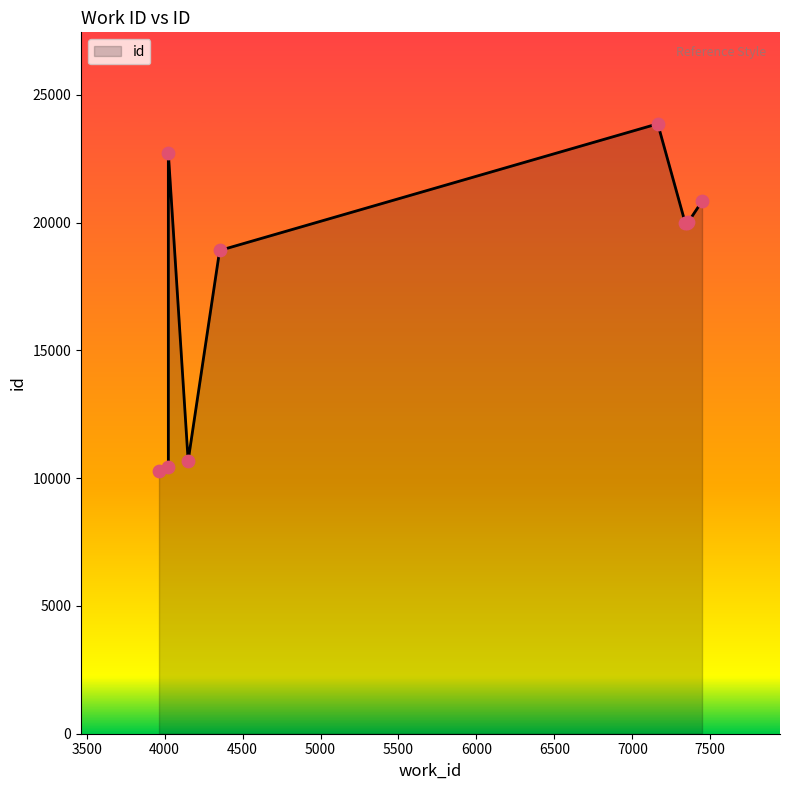

Between 7358 and 4024, which is larger?

4024